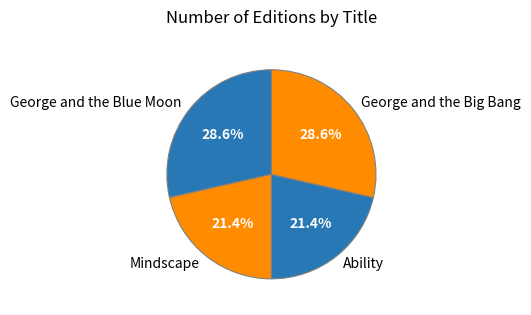

What is the ratio of the value at George and the Blue Moon to the value at Ability?

1.3